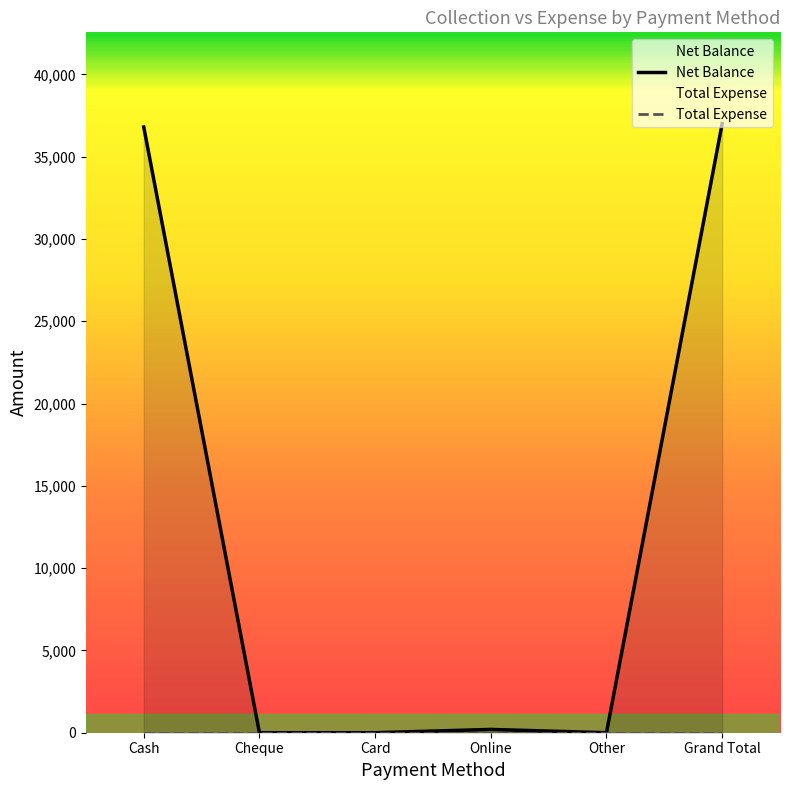

At which label is Net Balance closest to 18500?

Cash